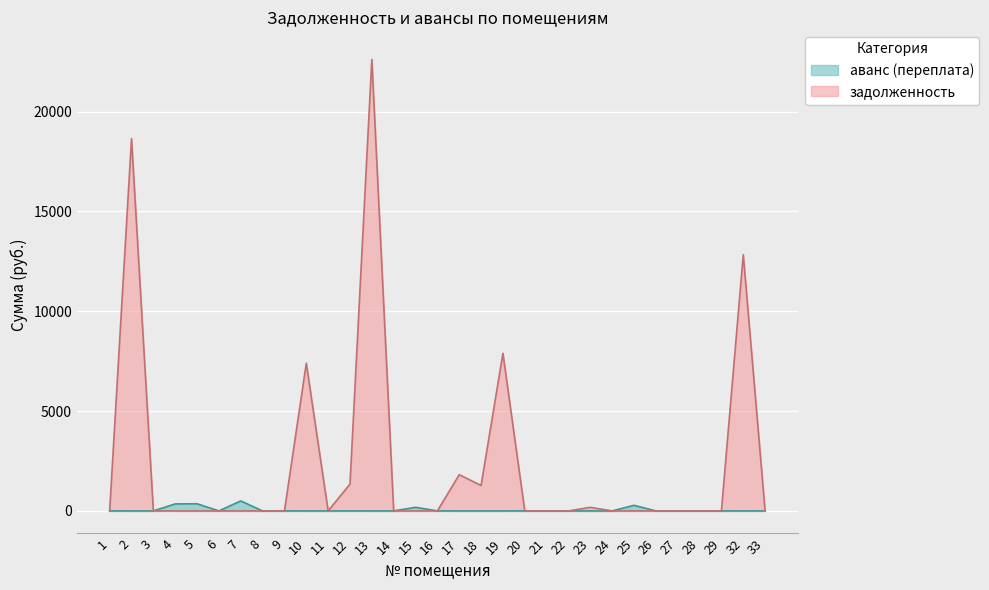

Count the number of categories in the chart.

31